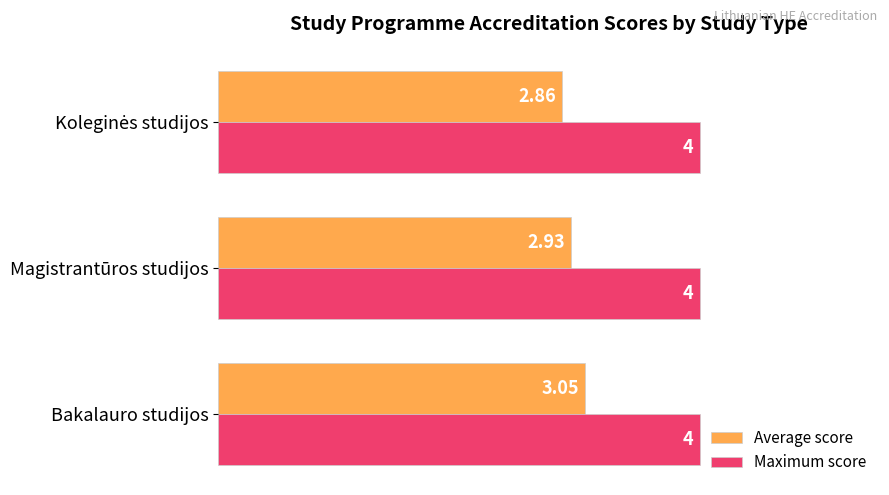

Rank the series by their average value, from highest to lowest.

Maximum score, Average score